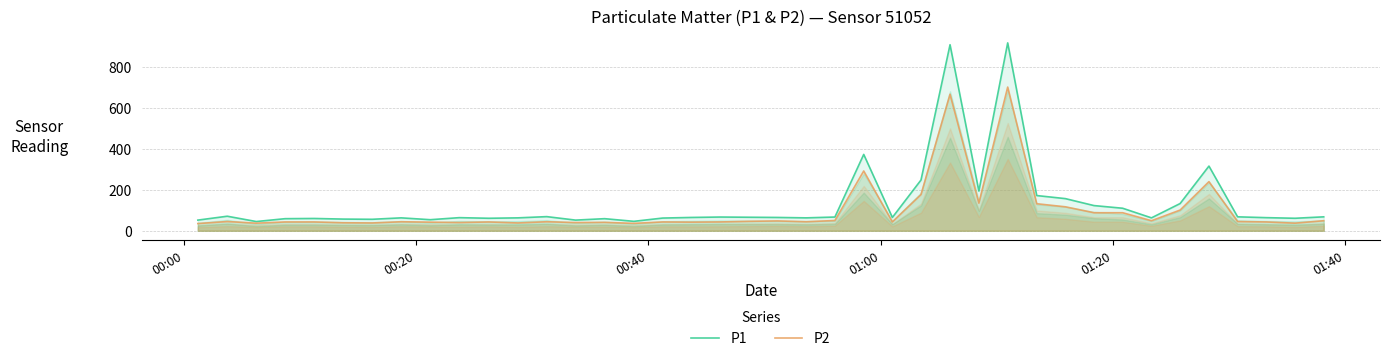

At how many categories does at least one series exceed 555?

2